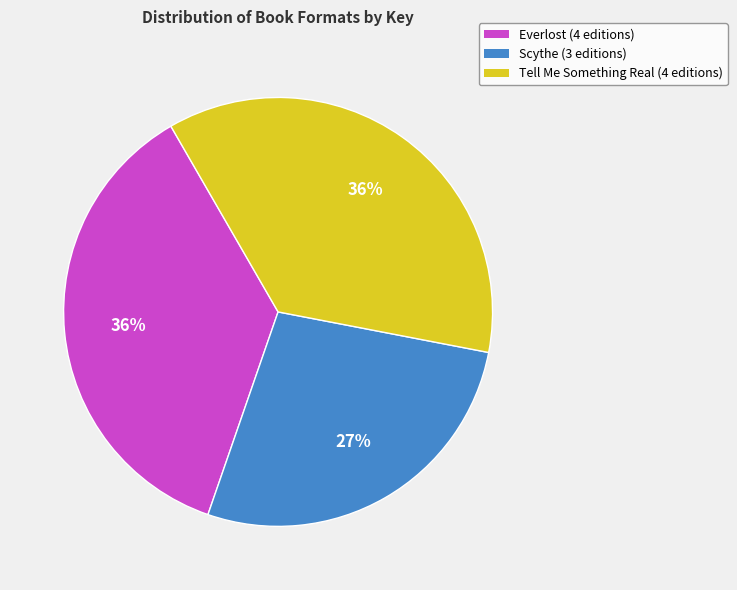

To the nearest percent, what is the difference between the largest and smallest slice percentages?

9%